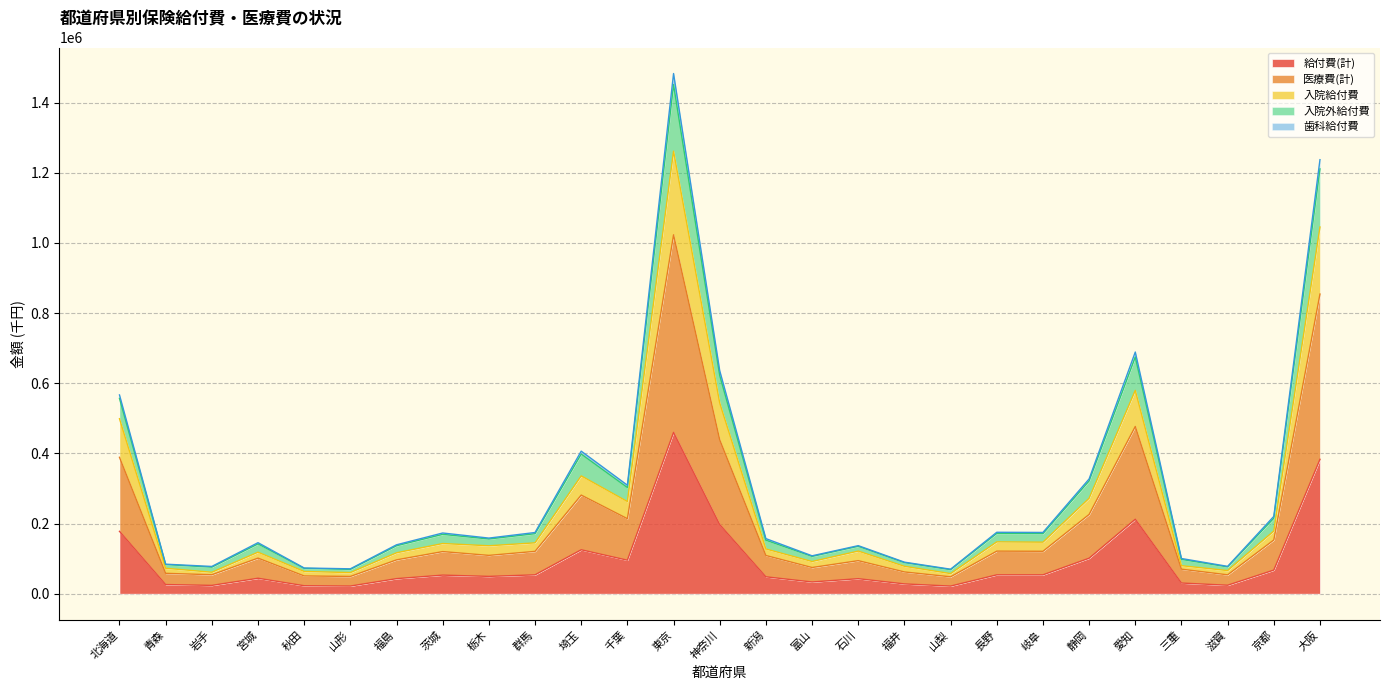

Is it true that 給付費(計) equals 53773.4 at 長野?

True